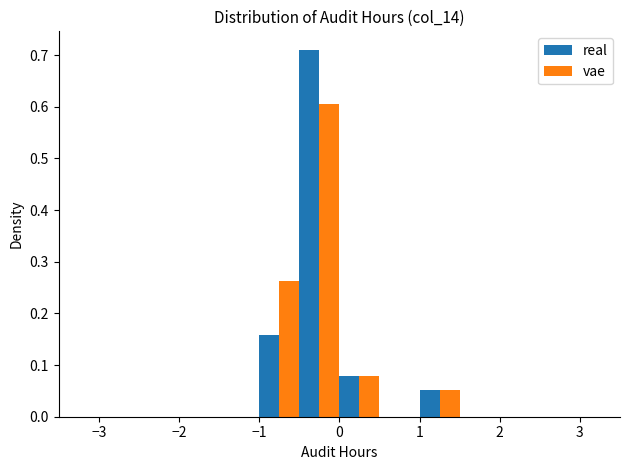

What is the height of the vae bar covering -1.0 to -0.5 on the x-axis? The values are not printed on the chart, so give them approximately, as read against the axis.

0.26